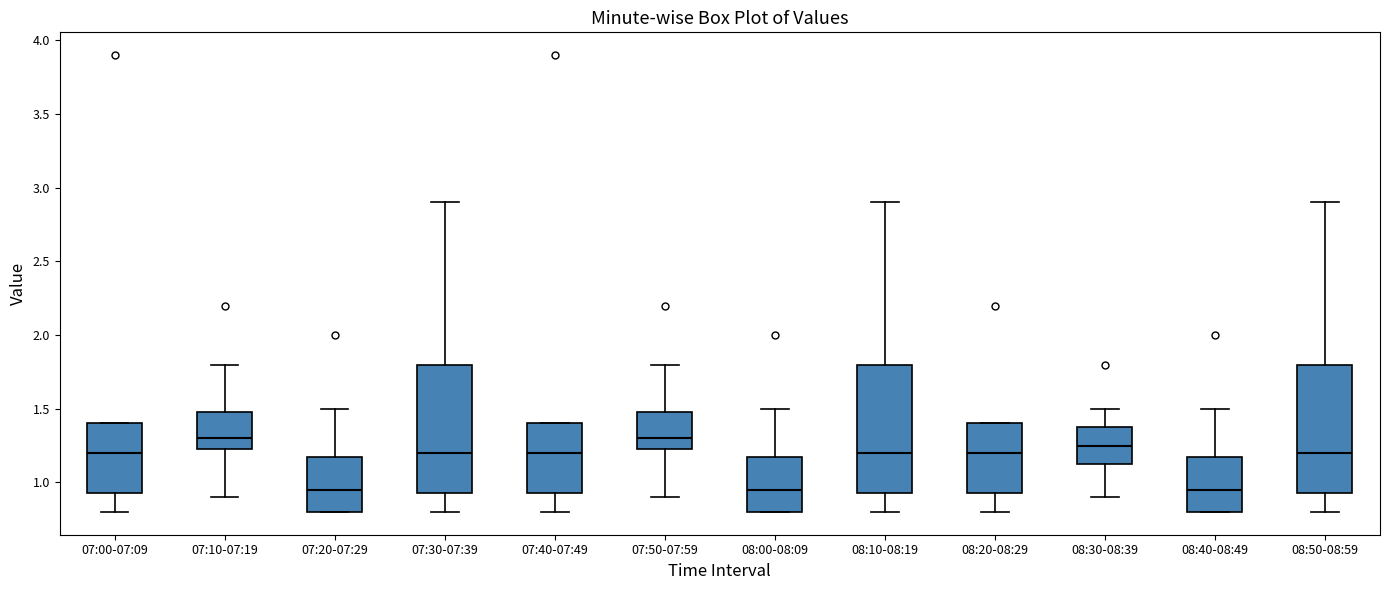

Reading left to right, transcribe this box plot: for each box, give where its median line is, the range the box spans, and where its two whiskers end, as read against the y-axis. The values are not printed on the chart, so give them approximately, as read against the axis.

07:00-07:09: median 1.20, box 0.95 to 1.40, whiskers 0.80 to 1.40
07:10-07:19: median 1.30, box 1.25 to 1.50, whiskers 0.90 to 1.80
07:20-07:29: median 0.95, box 0.80 to 1.20, whiskers 0.80 to 1.50
07:30-07:39: median 1.20, box 0.95 to 1.80, whiskers 0.80 to 2.90
07:40-07:49: median 1.20, box 0.95 to 1.40, whiskers 0.80 to 1.40
07:50-07:59: median 1.30, box 1.25 to 1.50, whiskers 0.90 to 1.80
08:00-08:09: median 0.95, box 0.80 to 1.20, whiskers 0.80 to 1.50
08:10-08:19: median 1.20, box 0.95 to 1.80, whiskers 0.80 to 2.90
08:20-08:29: median 1.20, box 0.95 to 1.40, whiskers 0.80 to 1.40
08:30-08:39: median 1.25, box 1.15 to 1.40, whiskers 0.90 to 1.50
08:40-08:49: median 0.95, box 0.80 to 1.20, whiskers 0.80 to 1.50
08:50-08:59: median 1.20, box 0.95 to 1.80, whiskers 0.80 to 2.90